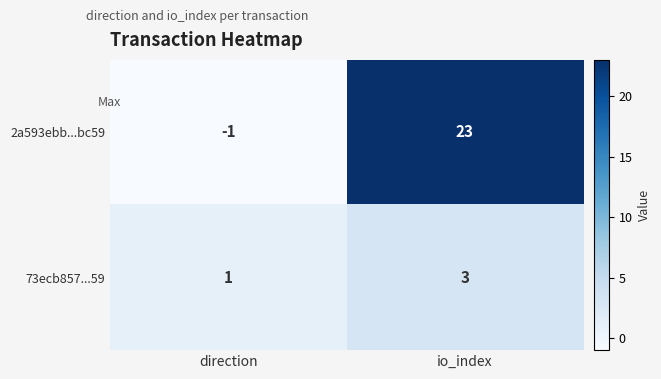

Between direction and io_index, which series saw the biggest shift?

2a593ebb...bc59